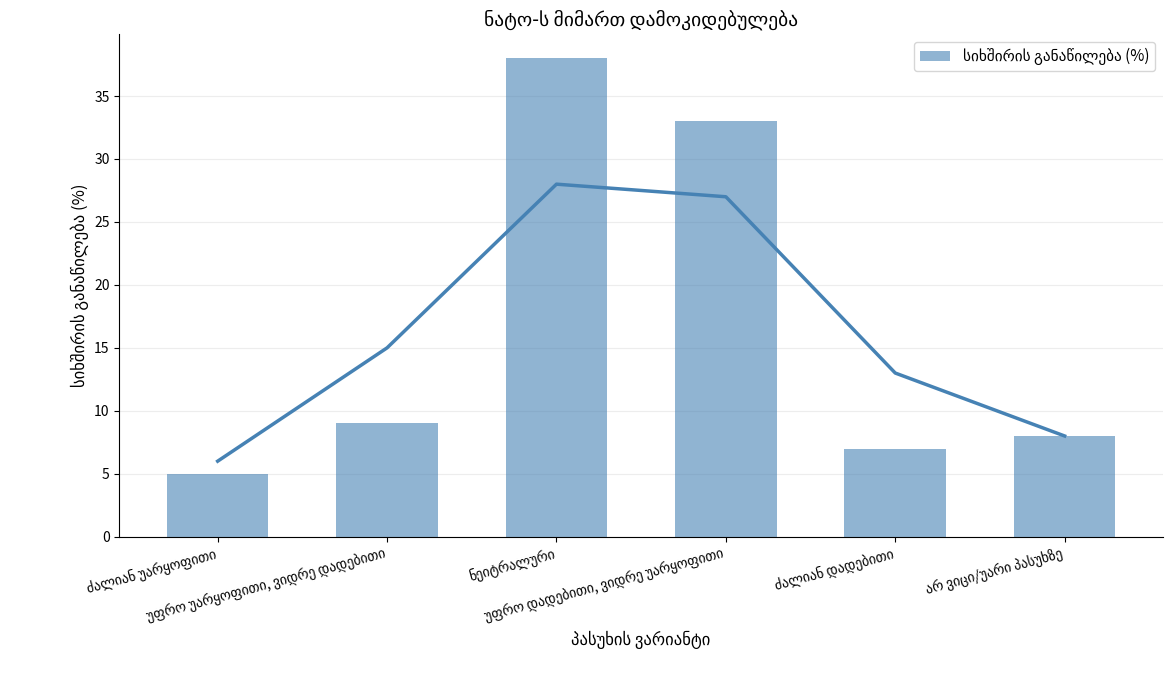

Reading right to left, transcribe all the data shown in this chart.

არ ვიცი/უარი პასუხზე=8	ძალიან დადებითი=7	უფრო დადებითი, ვიდრე უარყოფითი=33	ნეიტრალური=38	უფრო უარყოფითი, ვიდრე დადებითი=9	ძალიან უარყოფითი=5